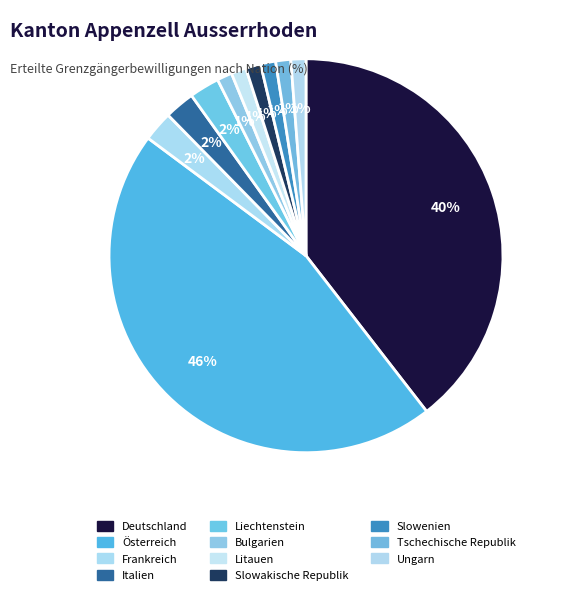

Count the number of slices in the pie.

11